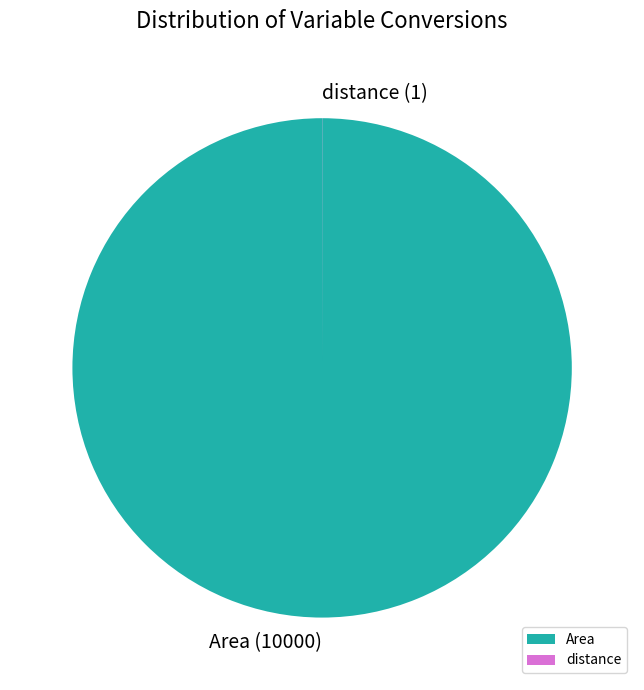

Is it true that Area is 100% of the pie?

True